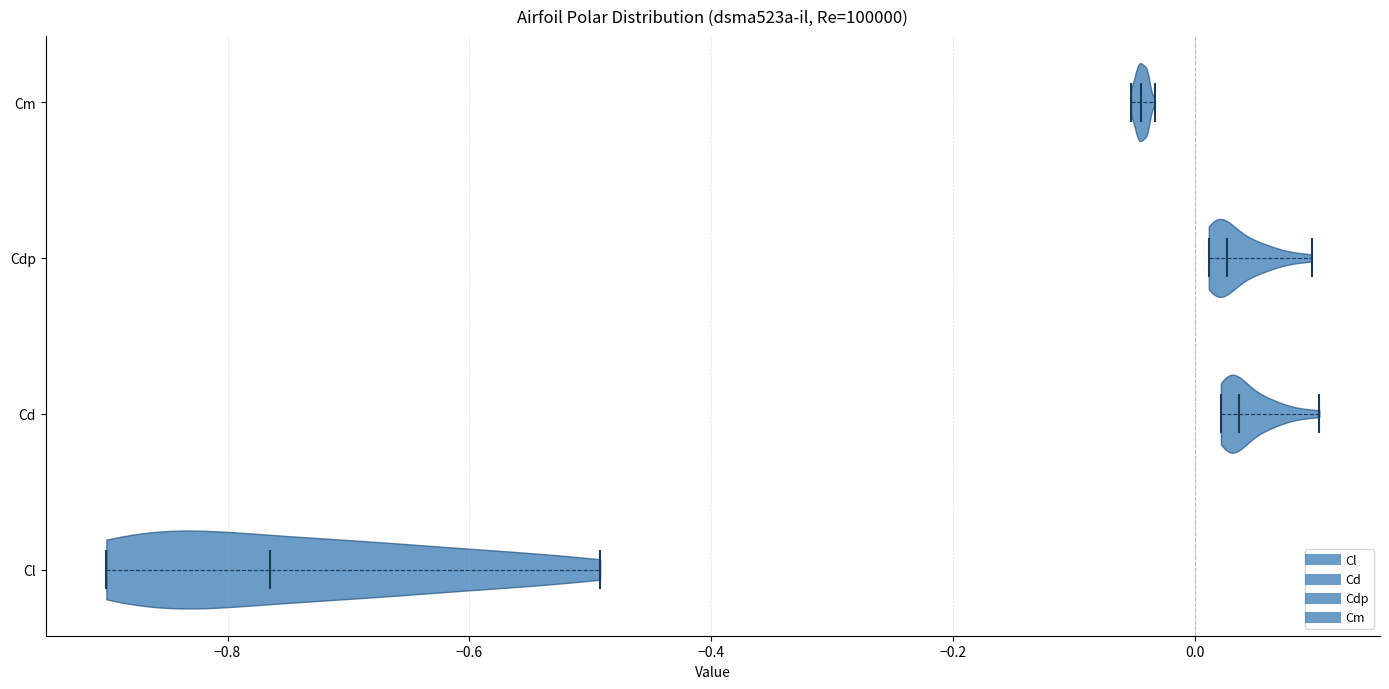

Reading bottom to top, read every violin against the x-axis: where its median line is, and the lowest and highest points it reaches. The values are not printed on the chart, so give them approximately, as read against the axis.

Cl: median line -0.76, lowest point -0.90, highest point -0.50
Cd: median line 0.04, lowest point 0.02, highest point 0.10
Cdp: median line 0.02, lowest point 0.02, highest point 0.10
Cm: median line -0.04, lowest point -0.06, highest point -0.04